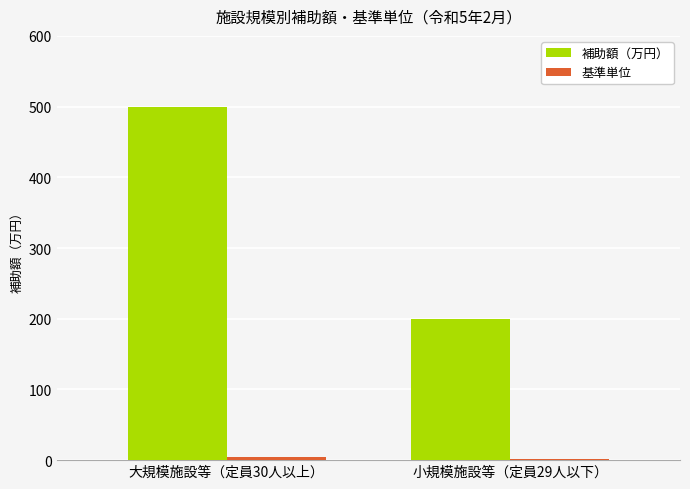

Which label corresponds to the largest value in the chart?

大規模施設等（定員30人以上）